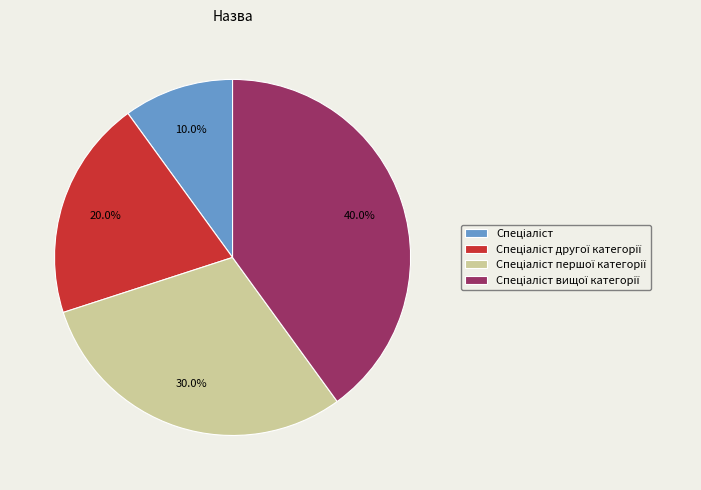

Is there any slice that represents more than half of the pie?

No